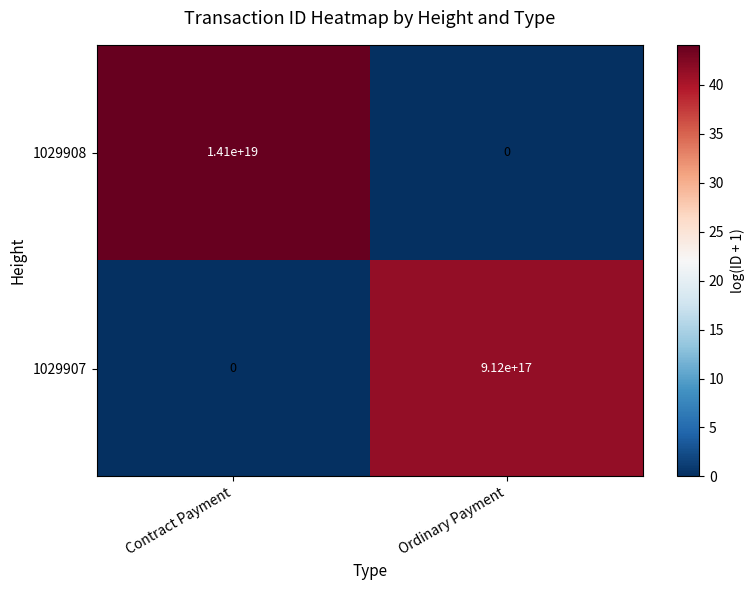

True or false: 1029908 has a value of 24928691592895643648 at Contract Payment.

False